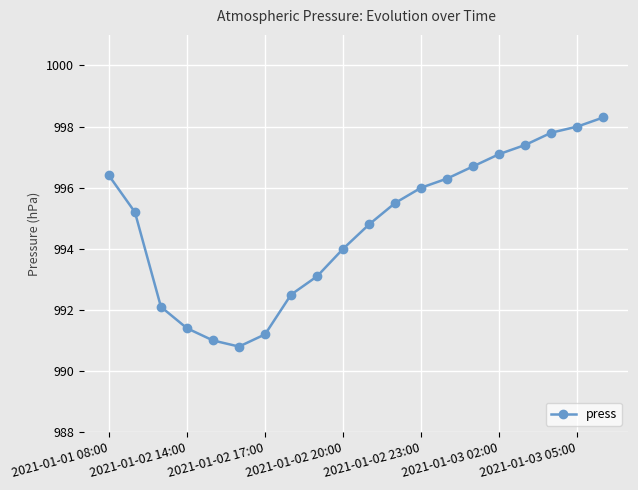

How many values are below 995?

9